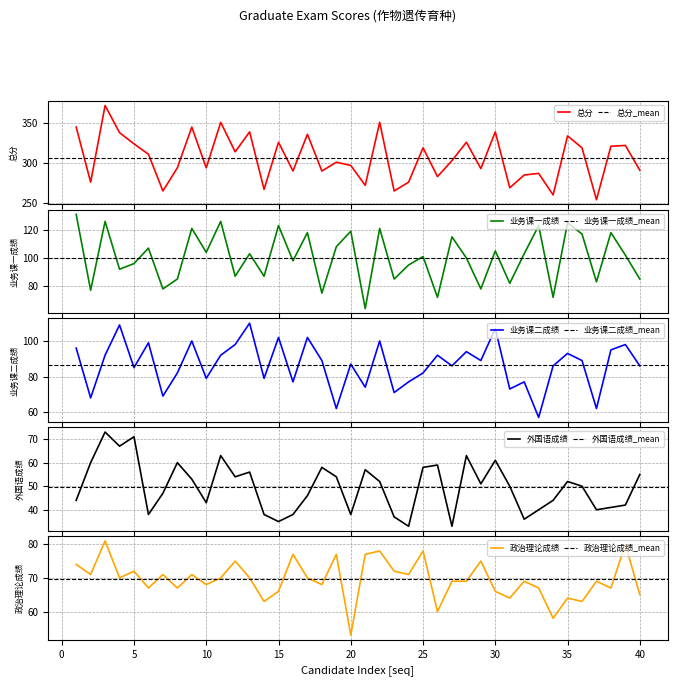

In 政治理论成绩, how many points are lower than both neighbors (excluding endpoints)?

14